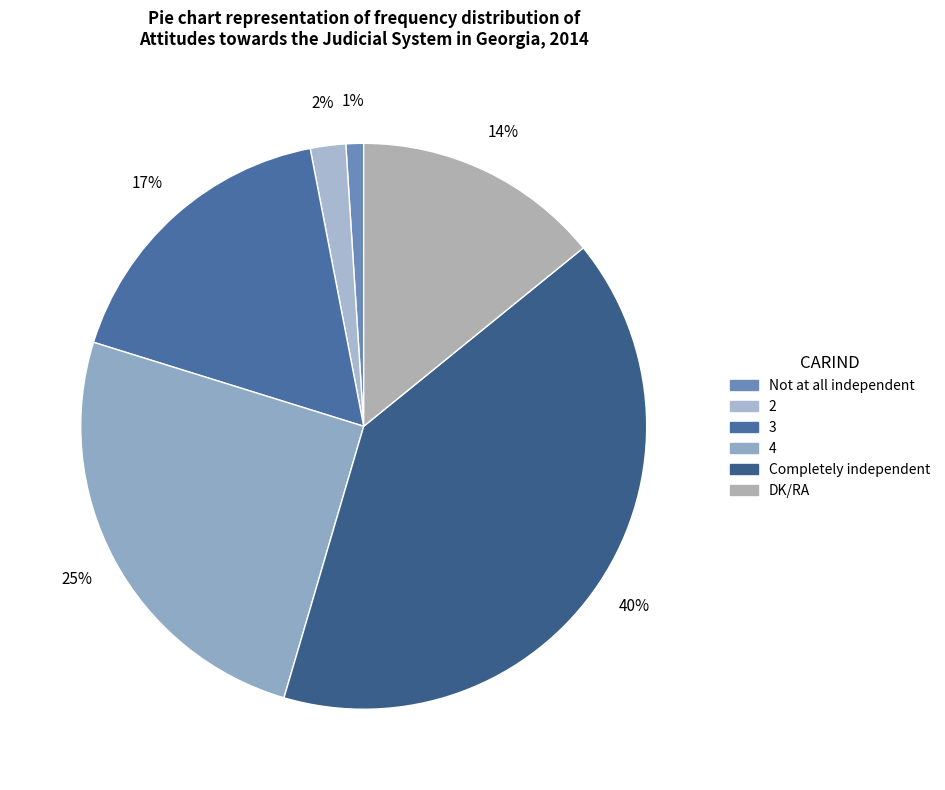

How many segments does this pie chart have?

6